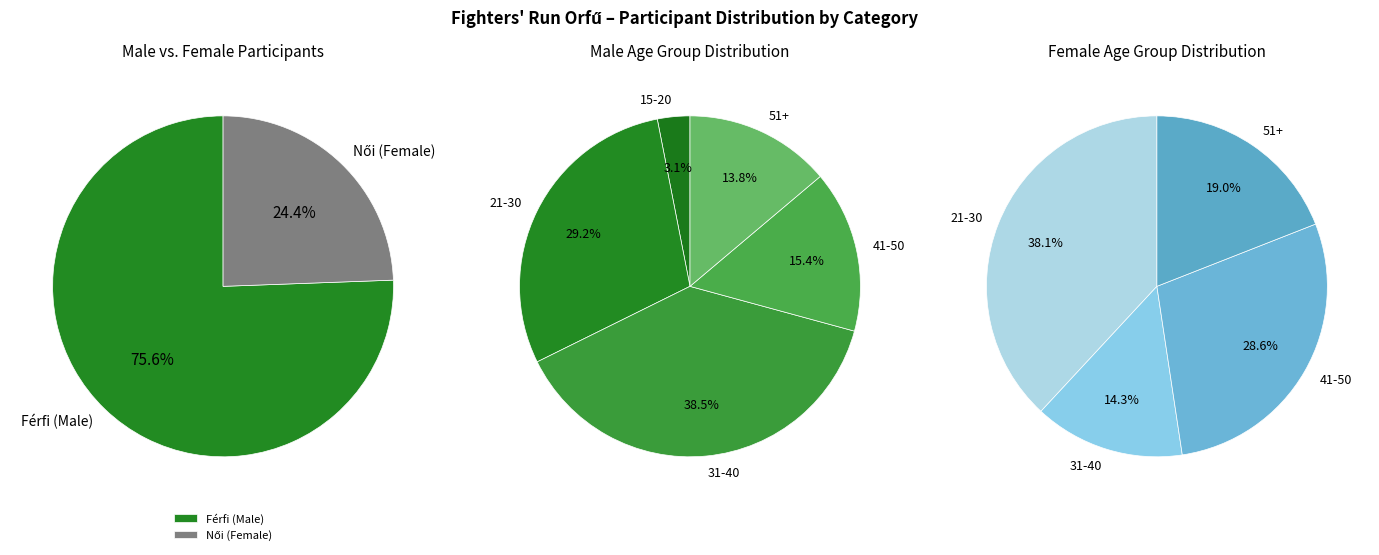

Is the sum of Férfi 15-20 and Női 51+ greater than half?

No